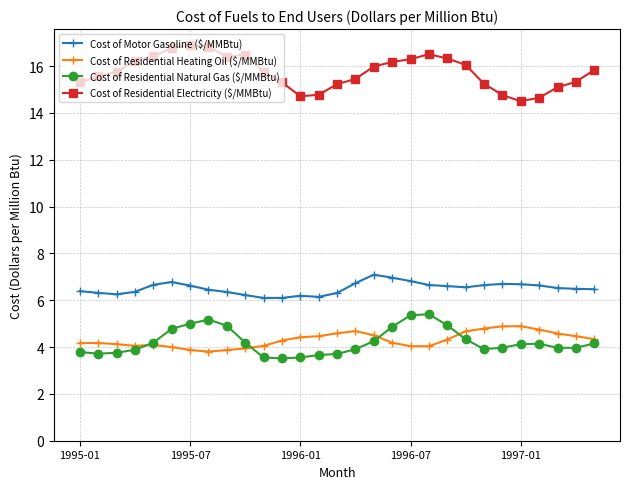

What is the value of the Cost of Residential Electricity ($/MMBtu) point at the 2nd from the left?

15.6